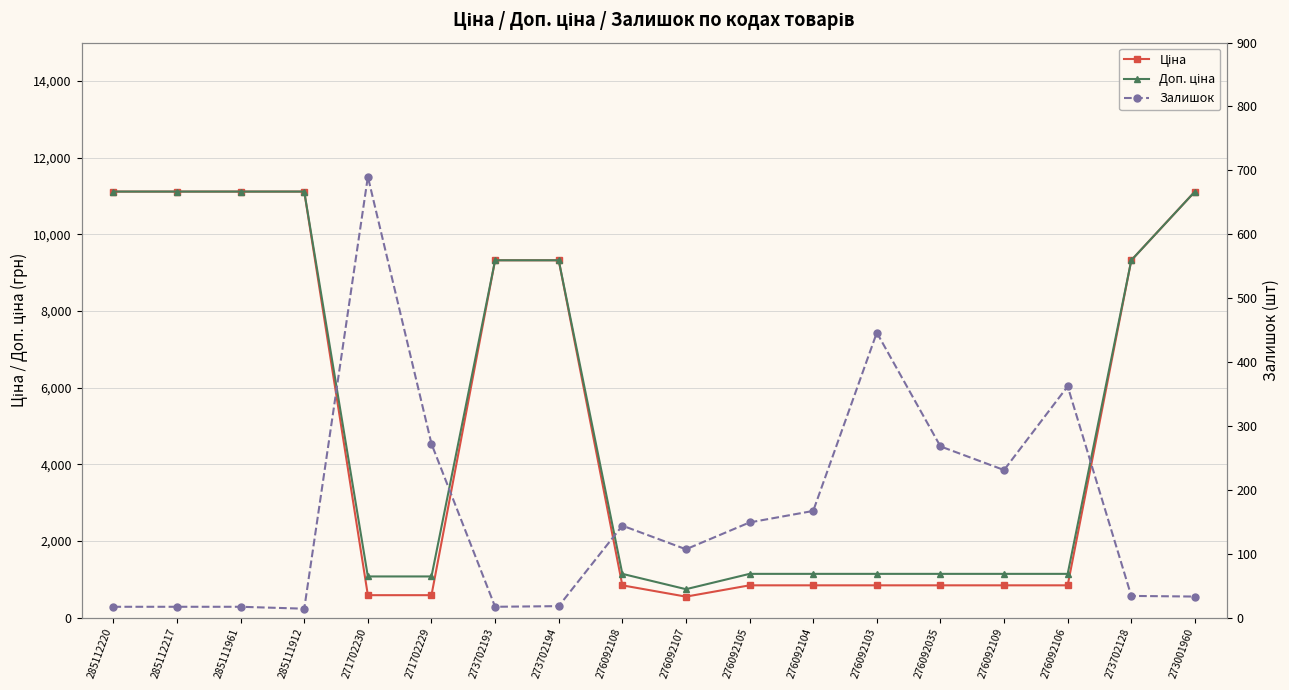

Which series ends up on top after the final intersection of Залишок and Ціна?

Ціна